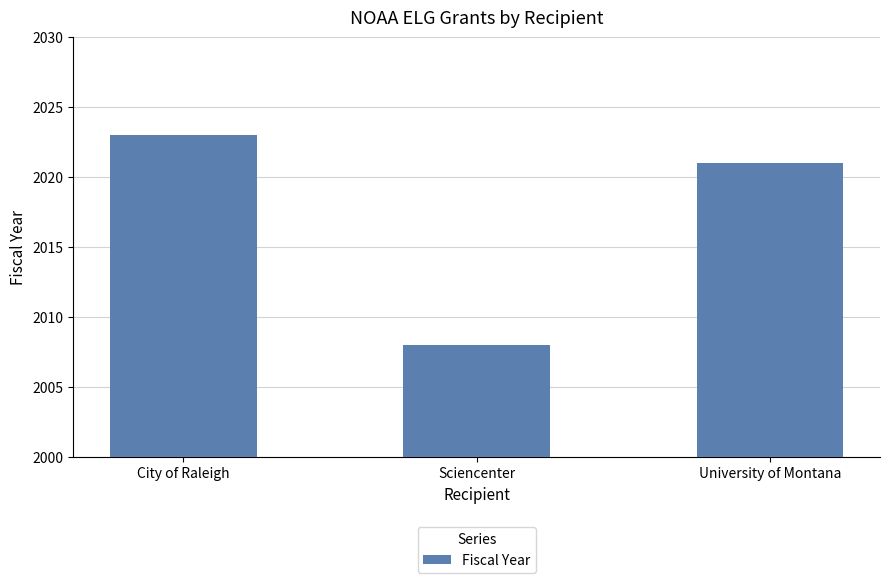

How many bars are there in total?

3